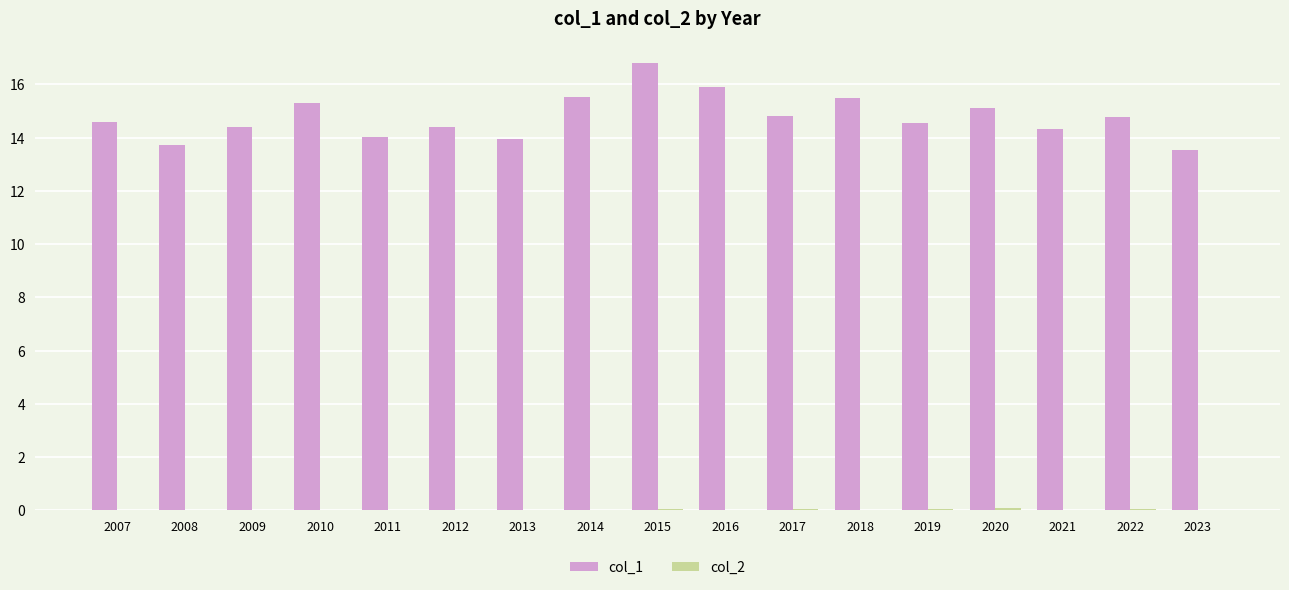

Are the bars grouped side by side (vs. stacked)?

Yes